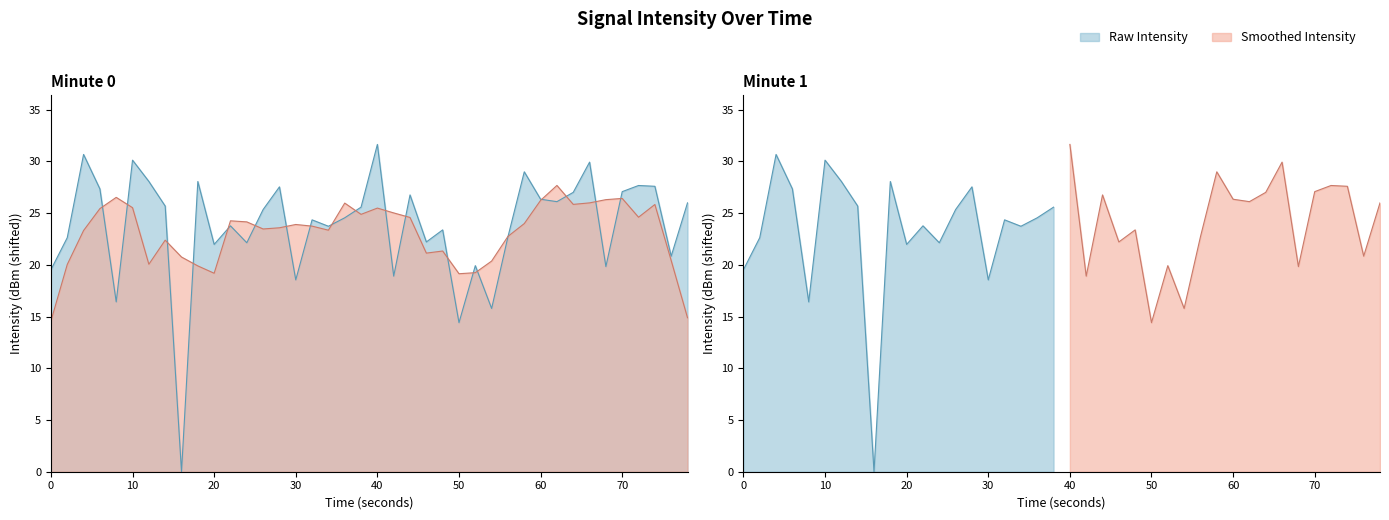

How many interior local peaks (higher than both neighbors) does the data have?

13